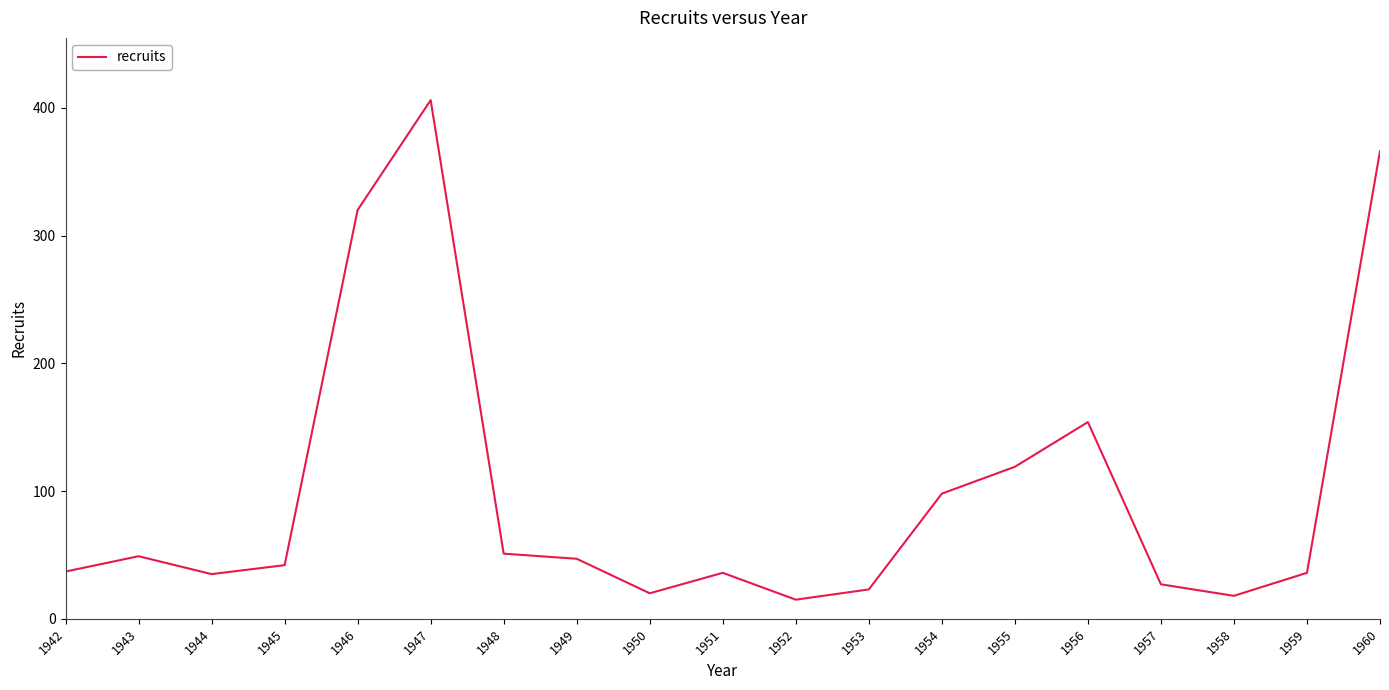

Which has a higher value, 1950 or 1954?

1954